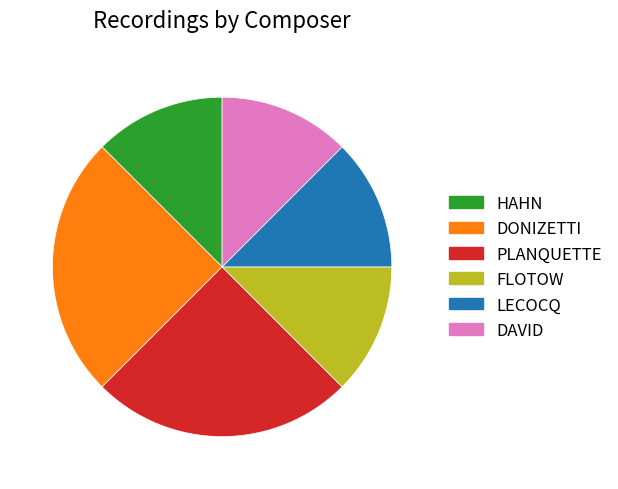

Combined, do DONIZETTI and HAHN account for over 50%?

No